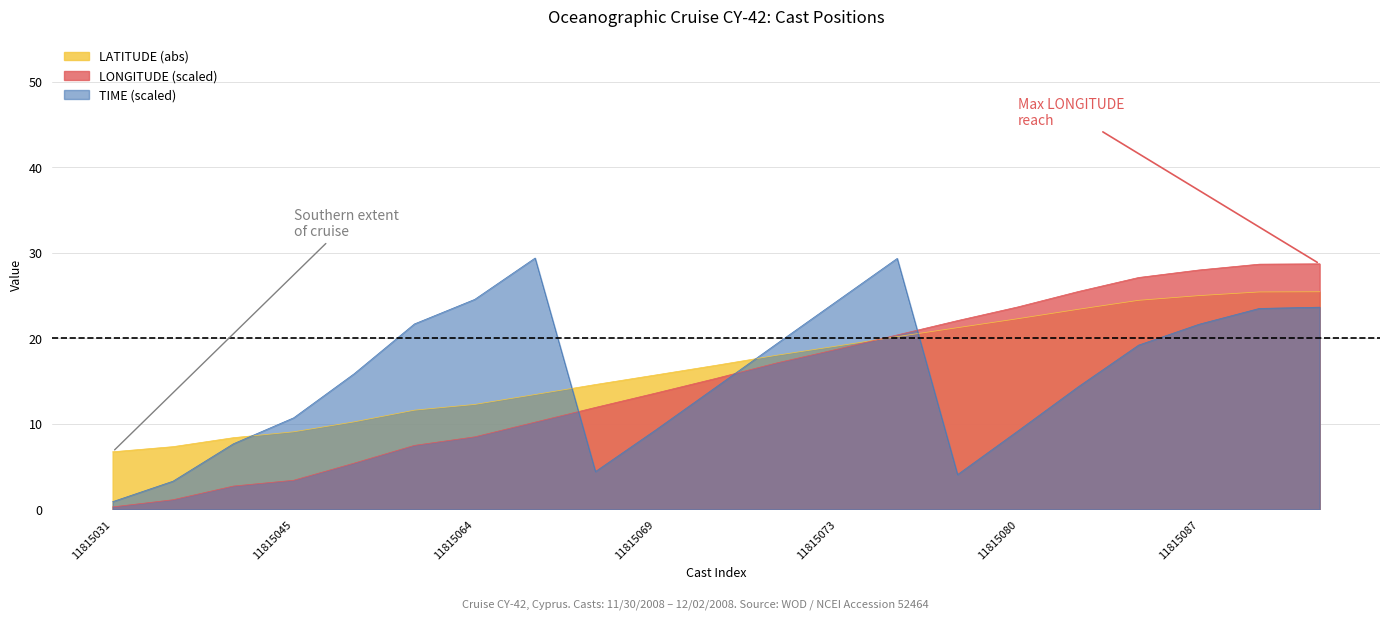

At 11815086, list the series in order from smallest to largest.

TIME, LATITUDE, LONGITUDE